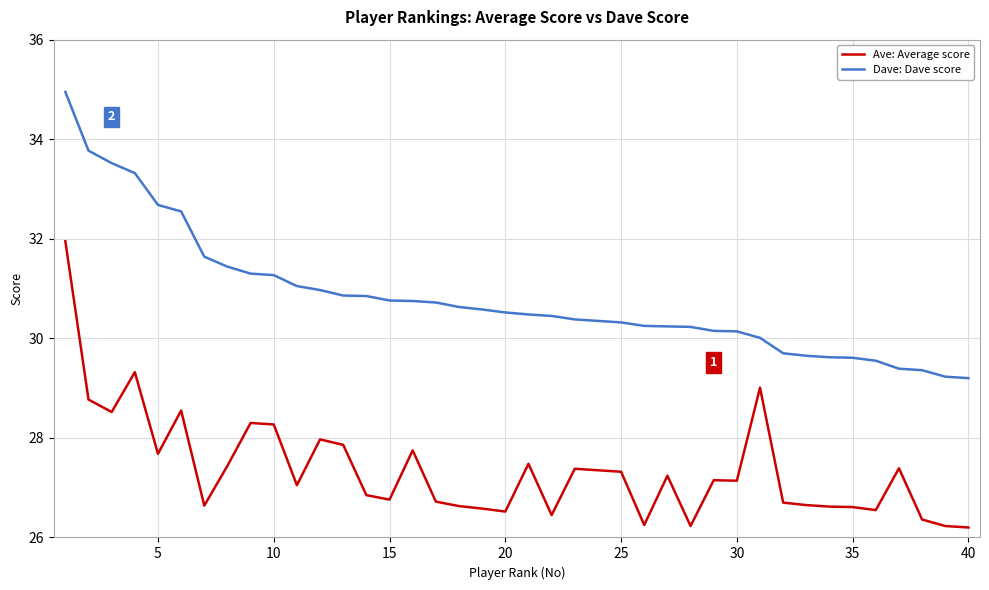

List the series in order of their peak value, lowest first.

Ave: Average score, Dave: Dave score